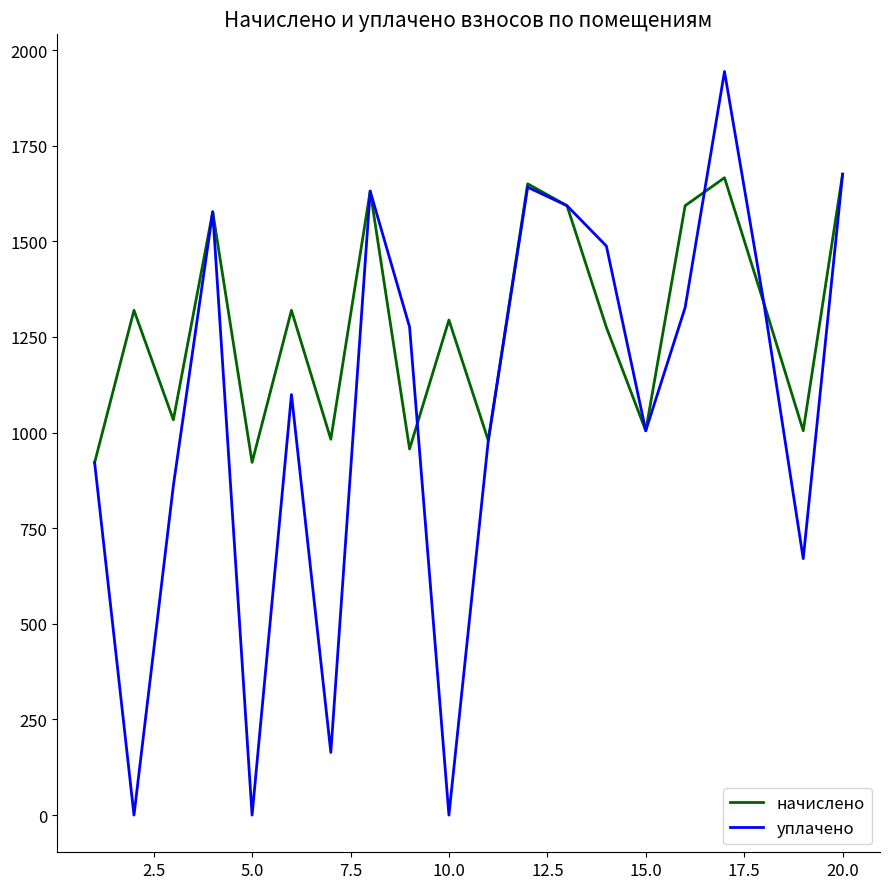

What are all the series names shown in the legend?

начислено, уплачено